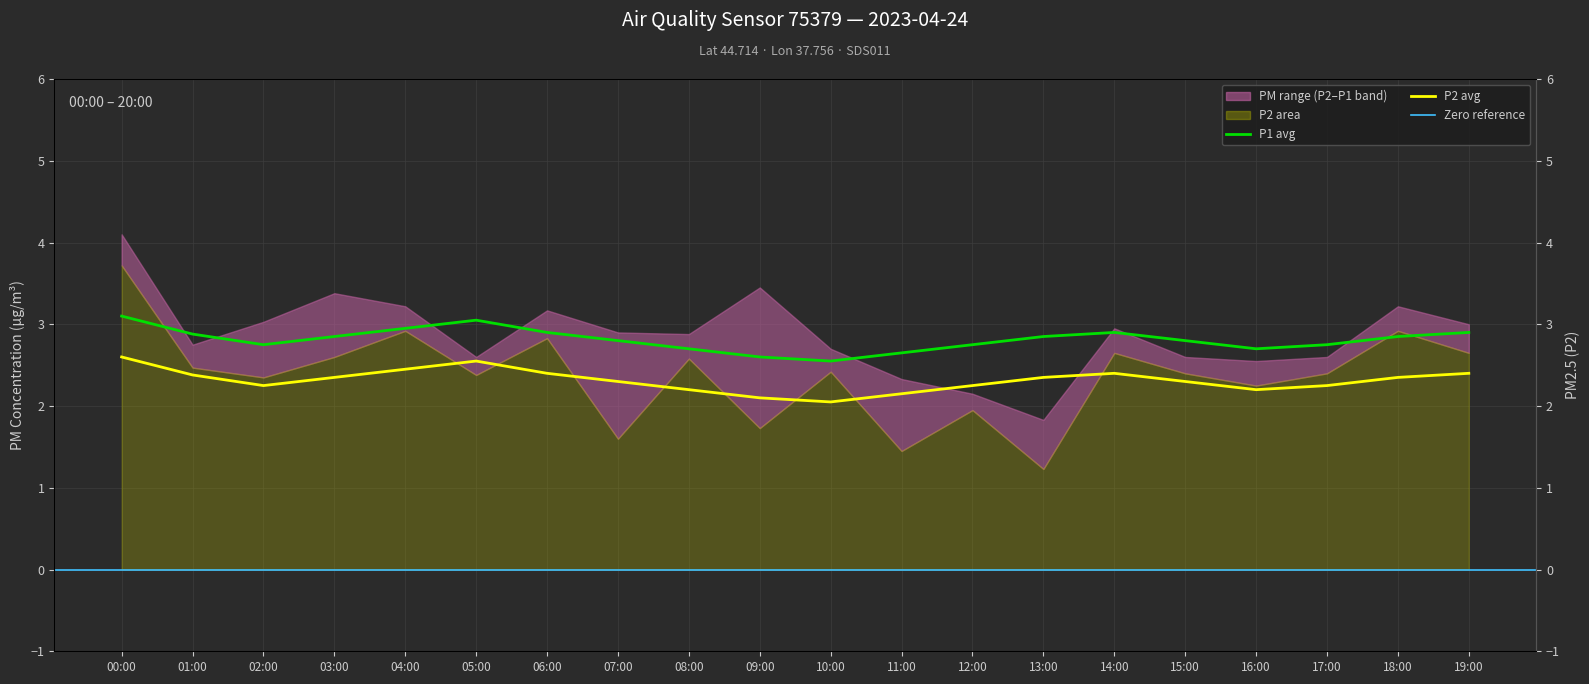

In P1_avg, how many points are lower than both neighbors (excluding endpoints)?

3